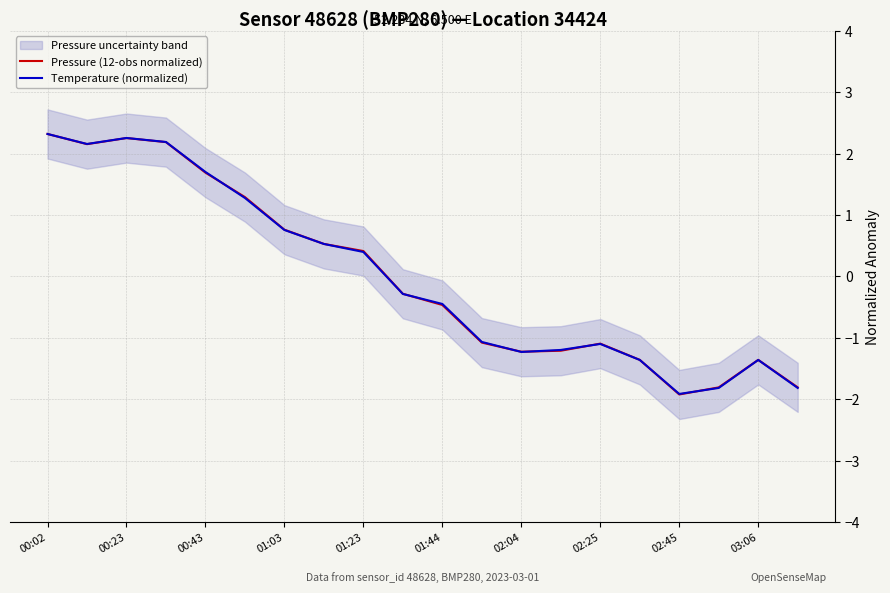

The Temperature (normalized) series shows -1.9 at 02:45. True or false?

True